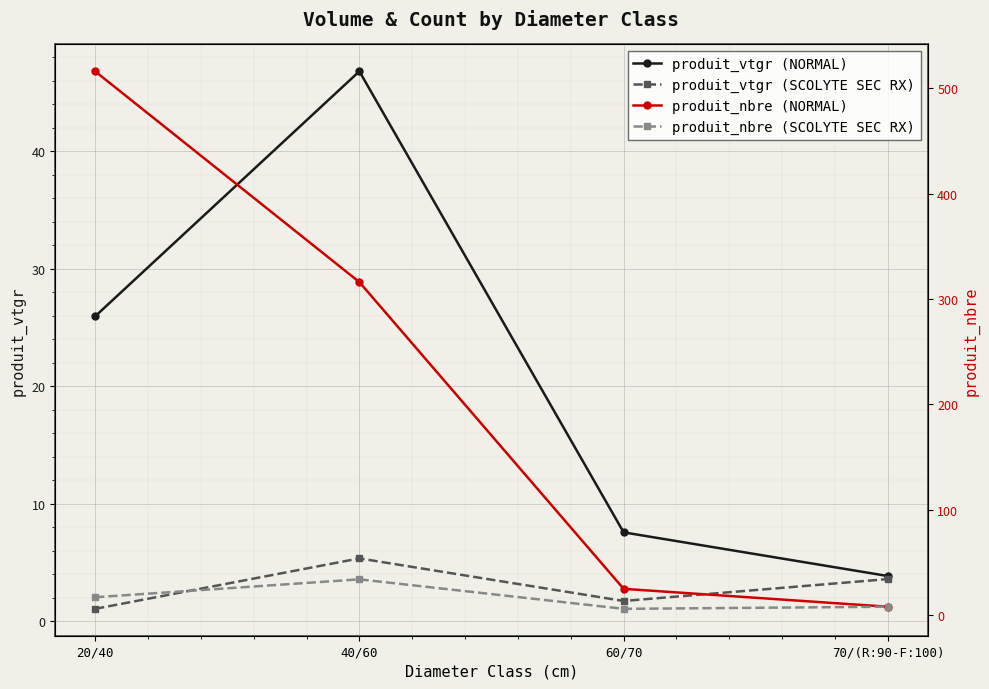

What are all the series names shown in the legend?

produit_vtgr (NORMAL), produit_vtgr (SCOLYTE SEC RX), produit_nbre (NORMAL), produit_nbre (SCOLYTE SEC RX)